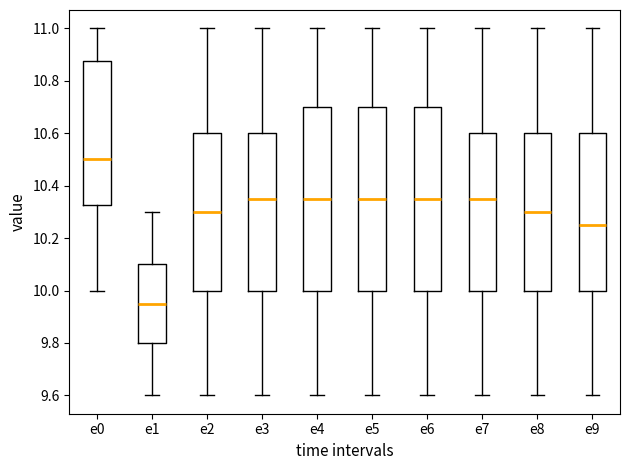

Reading left to right, transcribe this box plot: for each box, give where its median line is, the range the box spans, and where its two whiskers end, as read against the y-axis. The values are not printed on the chart, so give them approximately, as read against the axis.

e0: median 10.50, box 10.32 to 10.88, whiskers 10.00 to 11.00
e1: median 9.96, box 9.80 to 10.10, whiskers 9.60 to 10.30
e2: median 10.30, box 10.00 to 10.60, whiskers 9.60 to 11.00
e3: median 10.36, box 10.00 to 10.60, whiskers 9.60 to 11.00
e4: median 10.36, box 10.00 to 10.70, whiskers 9.60 to 11.00
e5: median 10.36, box 10.00 to 10.70, whiskers 9.60 to 11.00
e6: median 10.36, box 10.00 to 10.70, whiskers 9.60 to 11.00
e7: median 10.36, box 10.00 to 10.60, whiskers 9.60 to 11.00
e8: median 10.30, box 10.00 to 10.60, whiskers 9.60 to 11.00
e9: median 10.26, box 10.00 to 10.60, whiskers 9.60 to 11.00